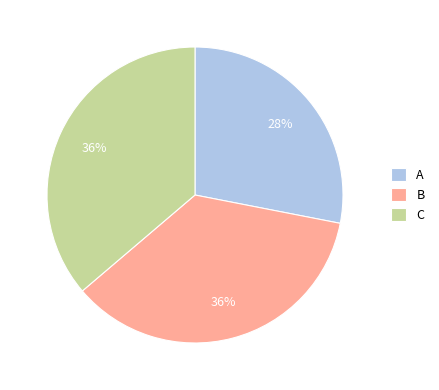

To the nearest percent, what is the average slice percentage?

33%